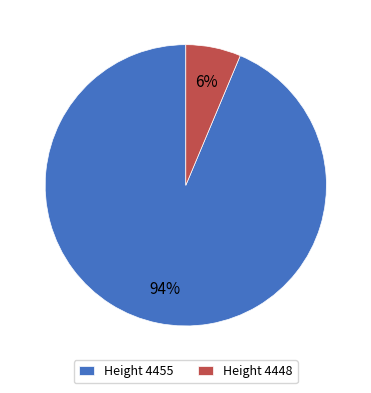

The Height 4455 slice represents 80% of the pie. True or false?

False